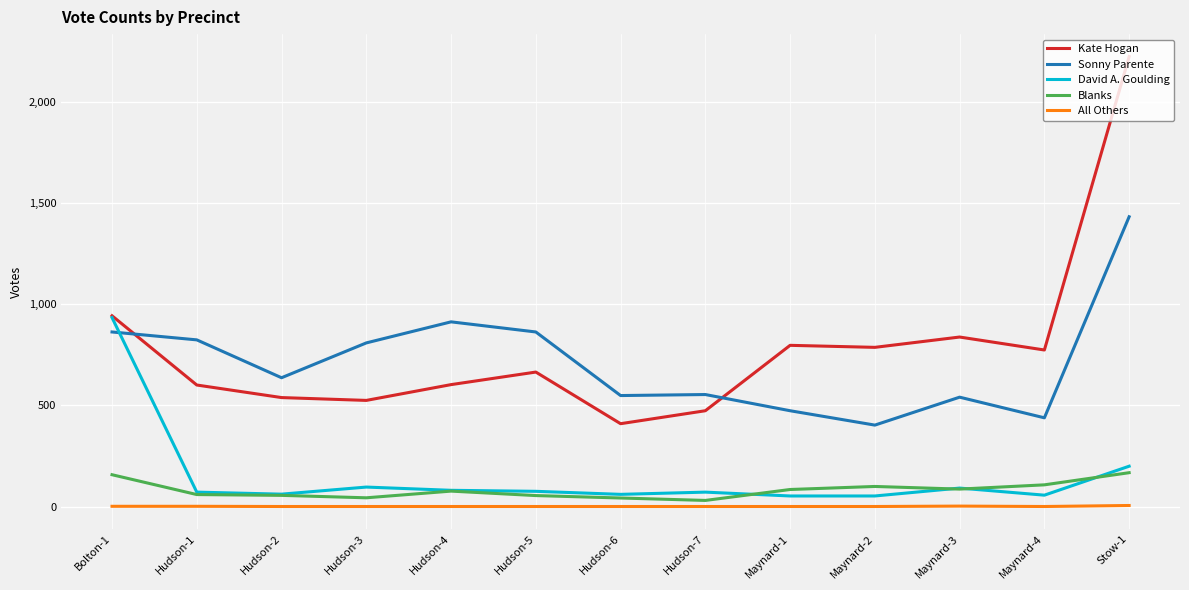

What is the highest value of the Blanks series?

167